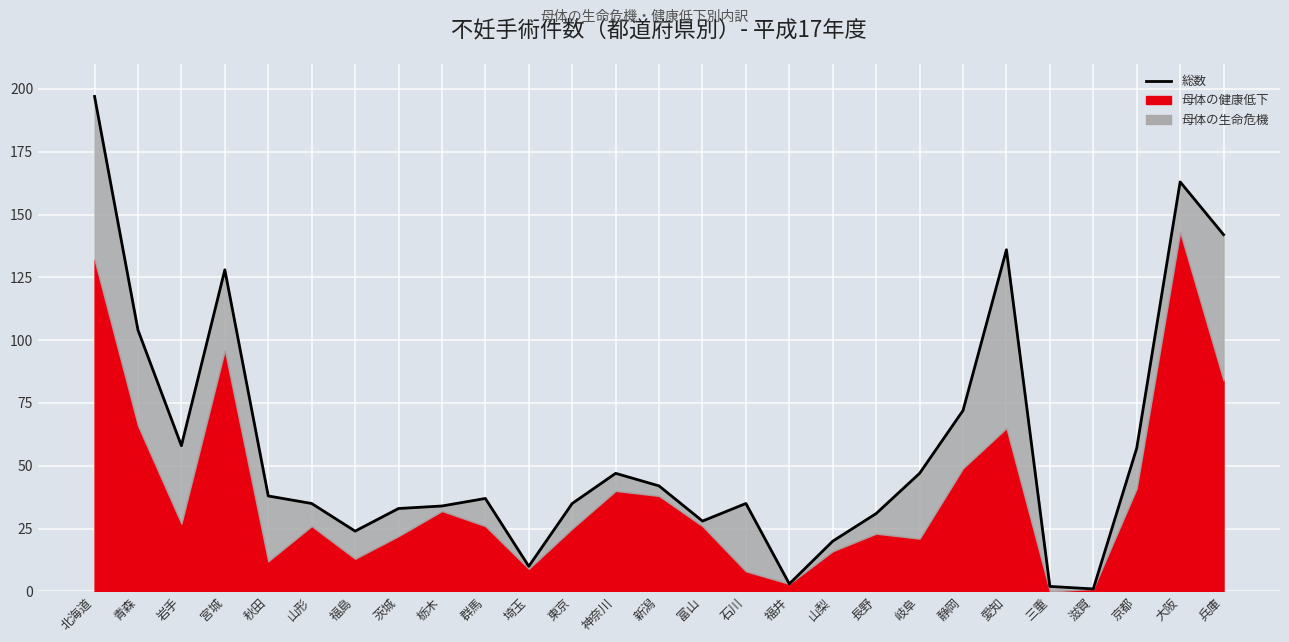

Is it true that the value at 群馬 is 54?

False